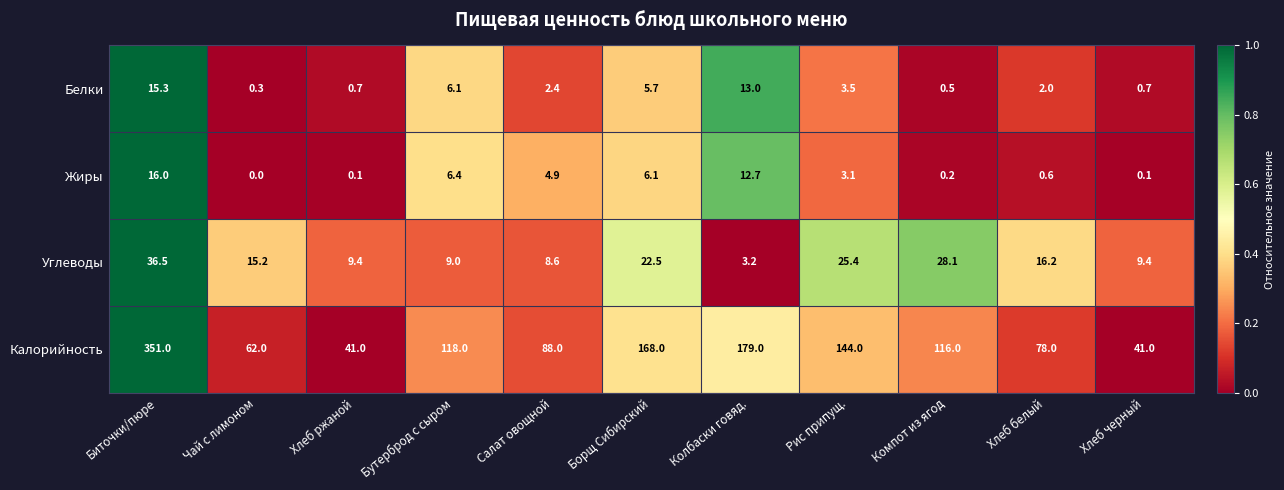

What is the greatest value displayed?

351.0